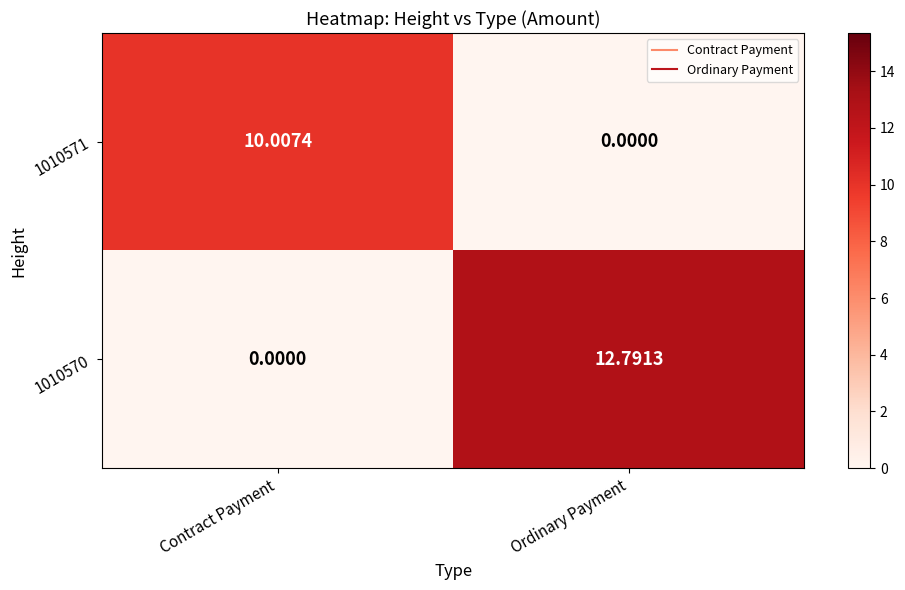

List the labels in order of 1010570 value, largest first.

Ordinary Payment, Contract Payment